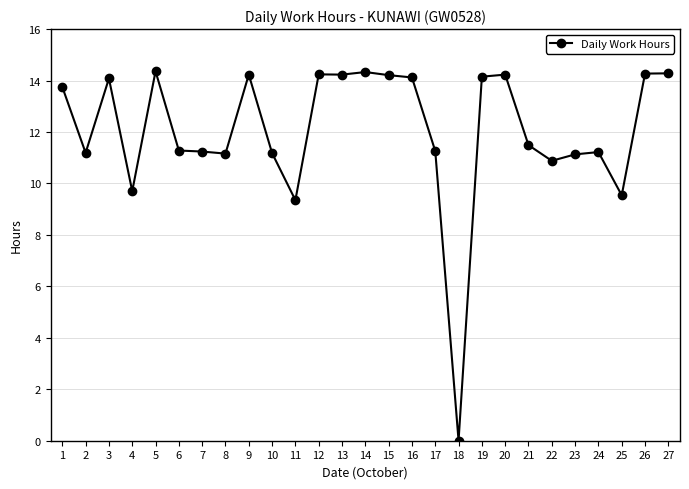

What is the change in value from 3 to 7?

-2.8